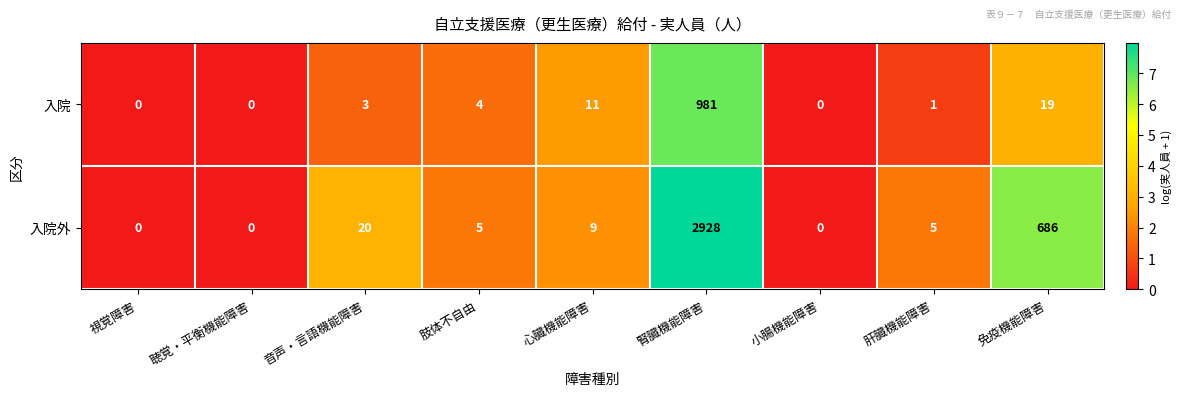

What is the difference between the second highest and second lowest values in the 入院 series?

19